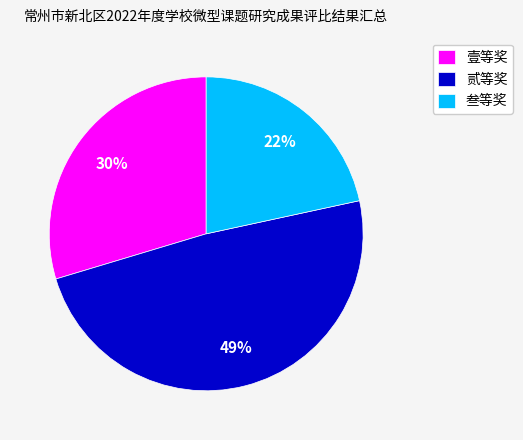

What is the largest slice in the pie chart?

贰等奖